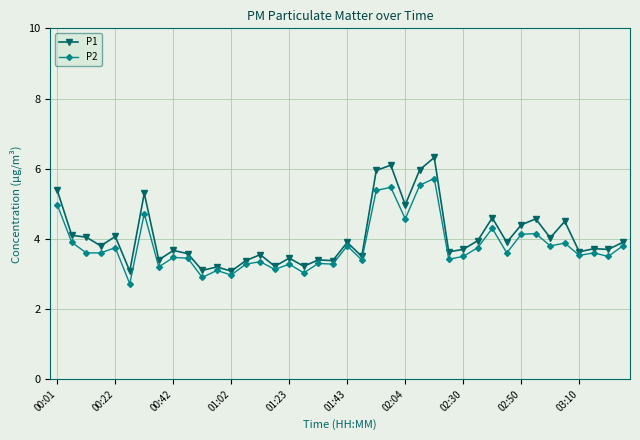

What is the minimum value for P2?

2.7